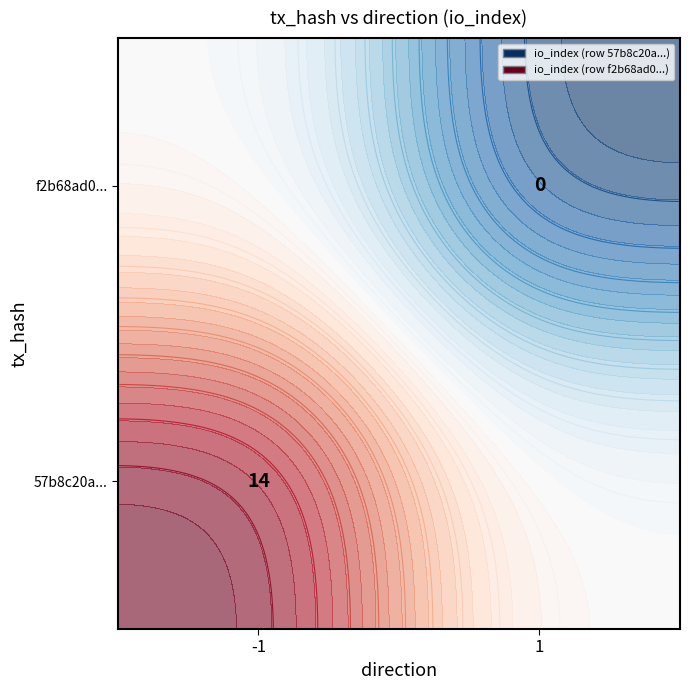

List the series in order of their peak value, highest first.

57b8c20a2455fe5ab5d0407da5d2f4441a9bf9d, f2b68ad0cd7beed1f25a47e3394e97735db74f2